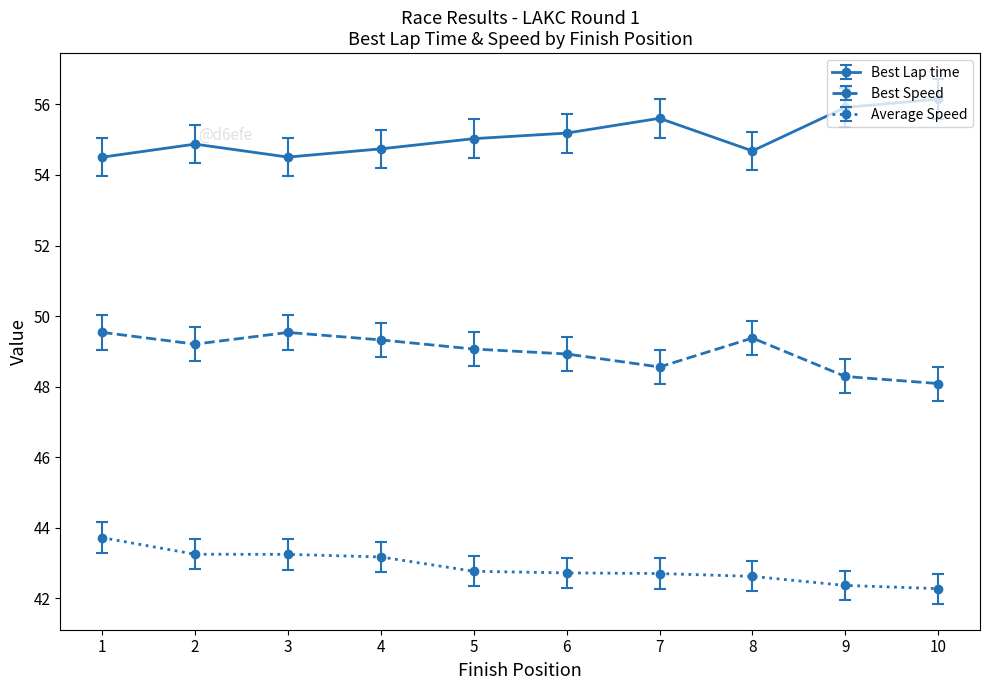

What is the difference between the Best Speed values at 1 and 5?

0.5